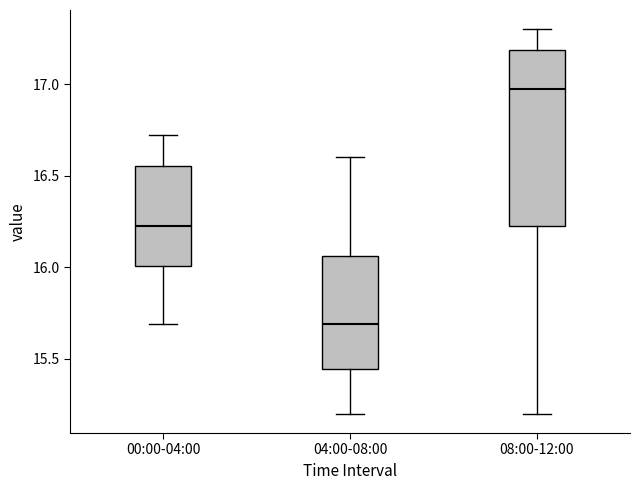

Where is the lower edge of the box for 00:00-04:00 on the y-axis? The values are not printed on the chart, so give them approximately, as read against the axis.

16.00